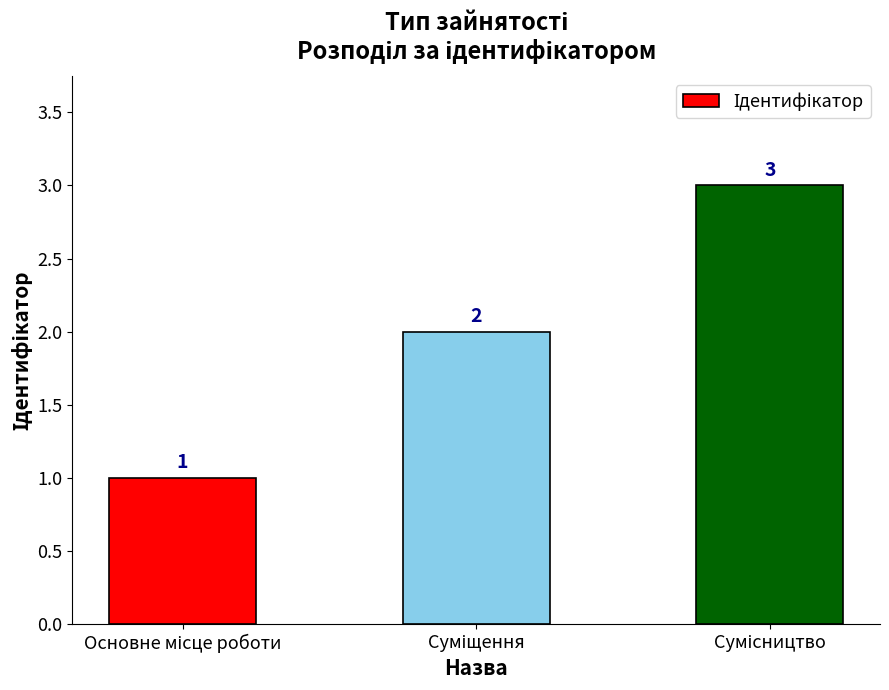

What is the greatest value displayed?

3